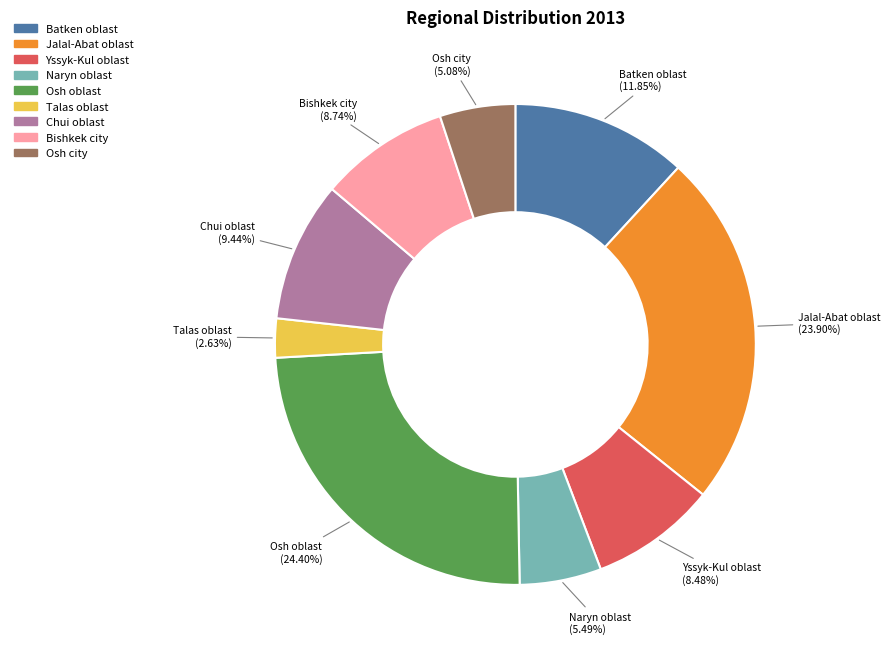

Between Chui oblast and Osh oblast, which is larger?

Osh oblast